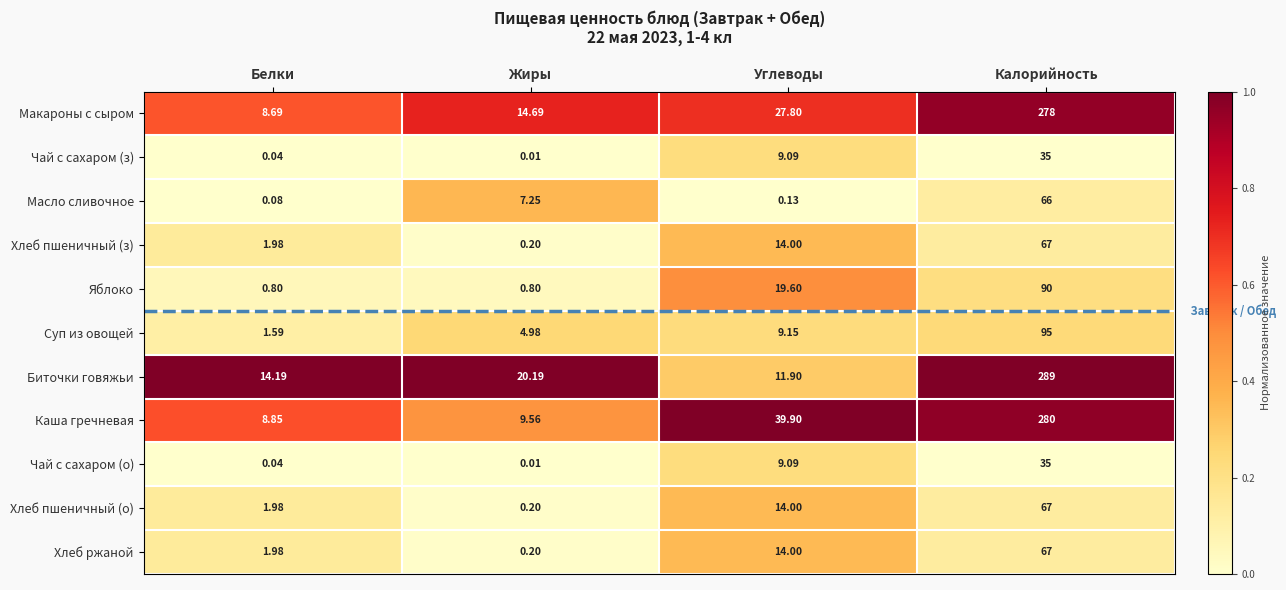

Rank the categories by Биточки говяжьи value from highest to lowest.

Калорийность, Жиры, Белки, Углеводы